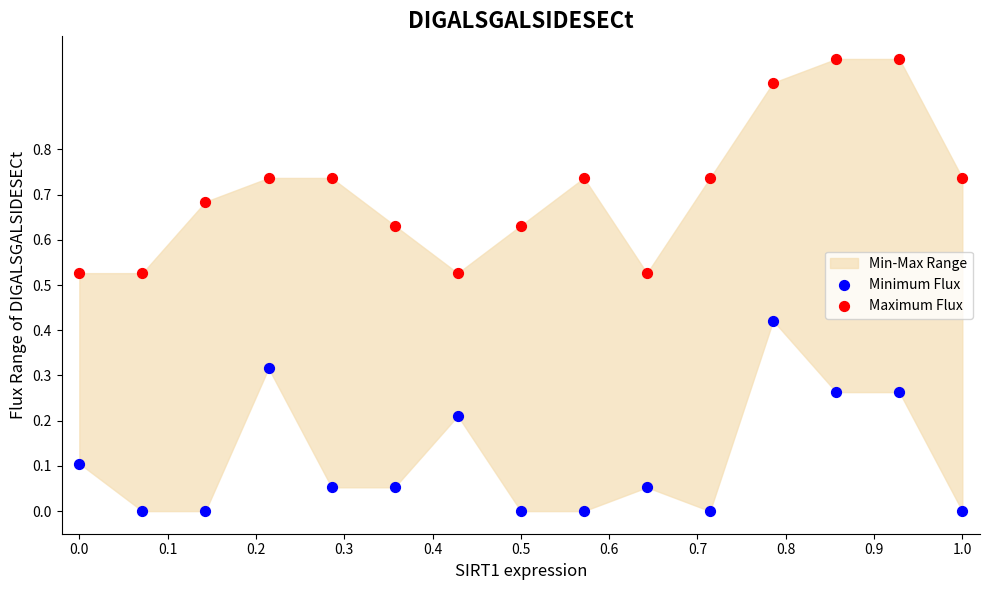

Which series has the largest Y range (max minus min)?

Maximum Flux